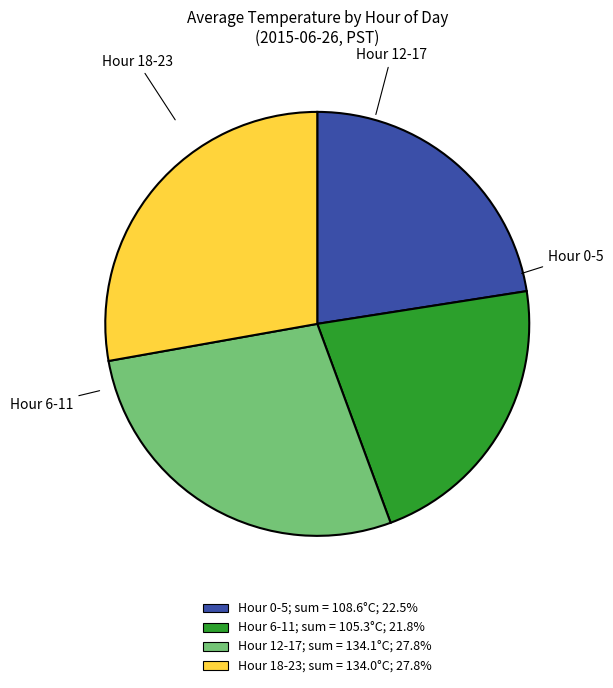

Does any single category account for the majority?

No